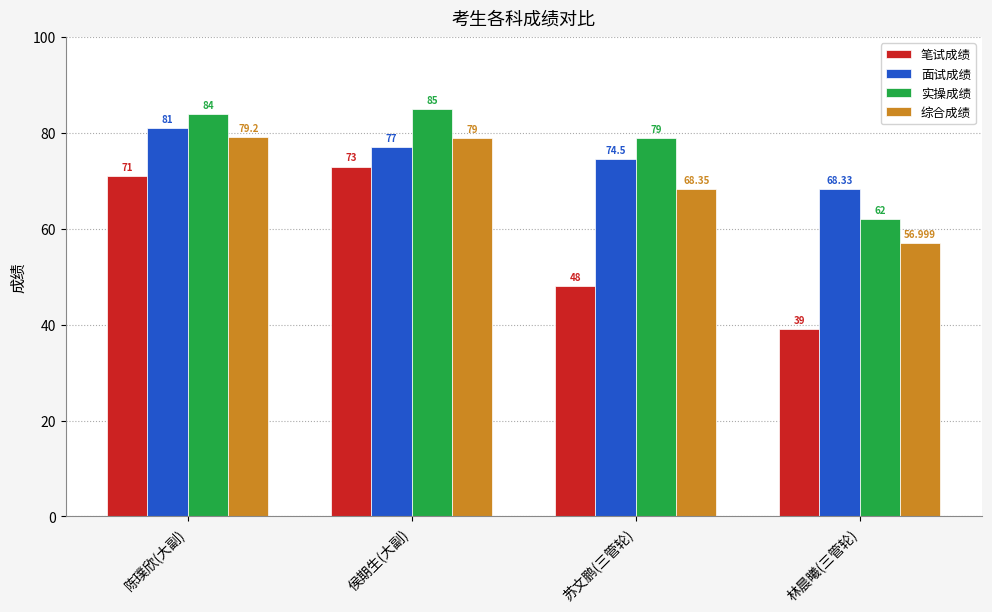

Are the bars grouped side by side (vs. stacked)?

Yes